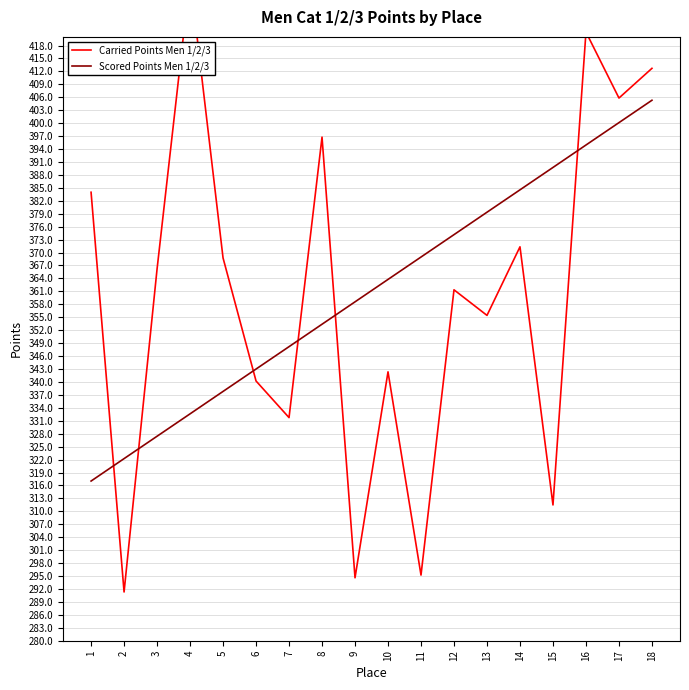

Between which two adjacent categories do Scored Points Men 1/2/3 and Carried Points Men 1/2/3 first intersect?

1 and 2